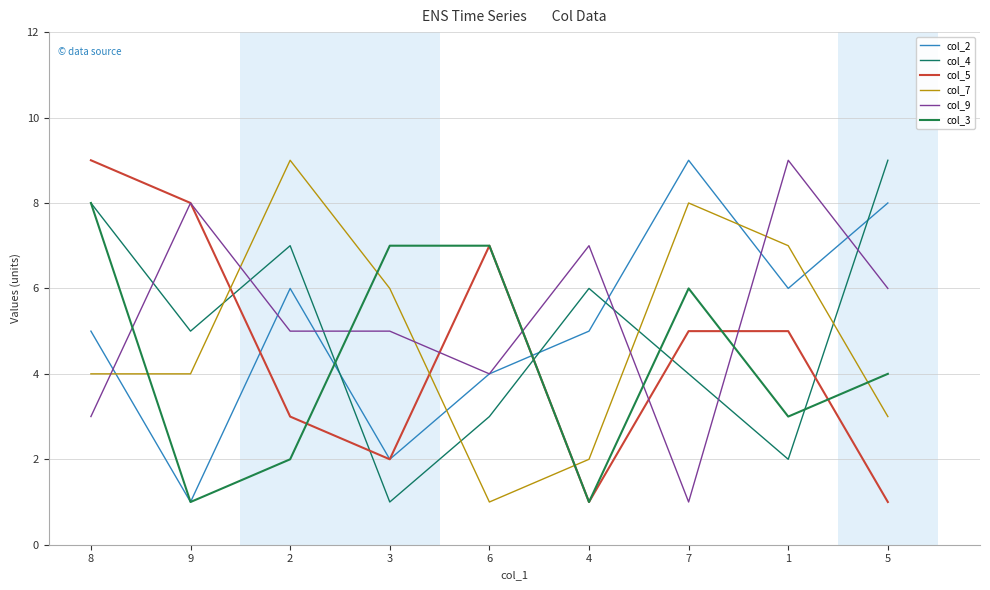

Reading left to right, transcribe all the data shown in this chart.

col_2: 5	1	6	2	4	5	9	6	8
col_4: 8	5	7	1	3	6	4	2	9
col_5: 9	8	3	2	7	1	5	5	1
col_7: 4	4	9	6	1	2	8	7	3
col_9: 3	8	5	5	4	7	1	9	6
col_3: 8	1	2	7	7	1	6	3	4